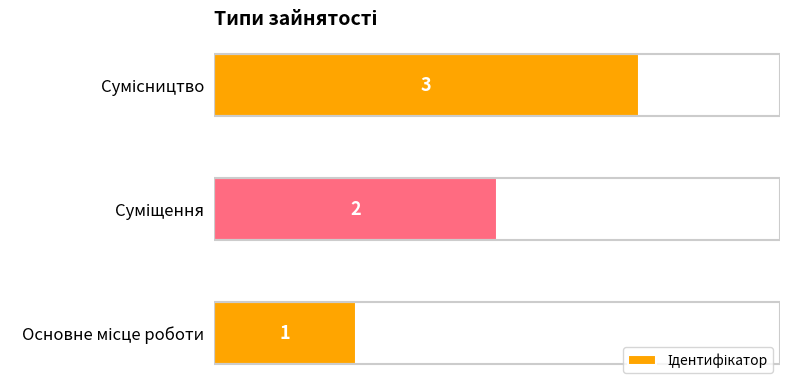

Count the values in the range 1 to 3.

3